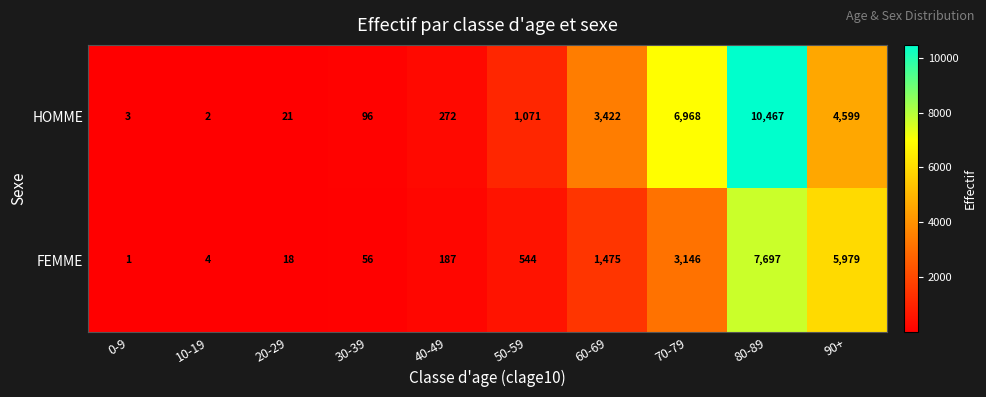

At which label does FEMME reach its peak?

80-89